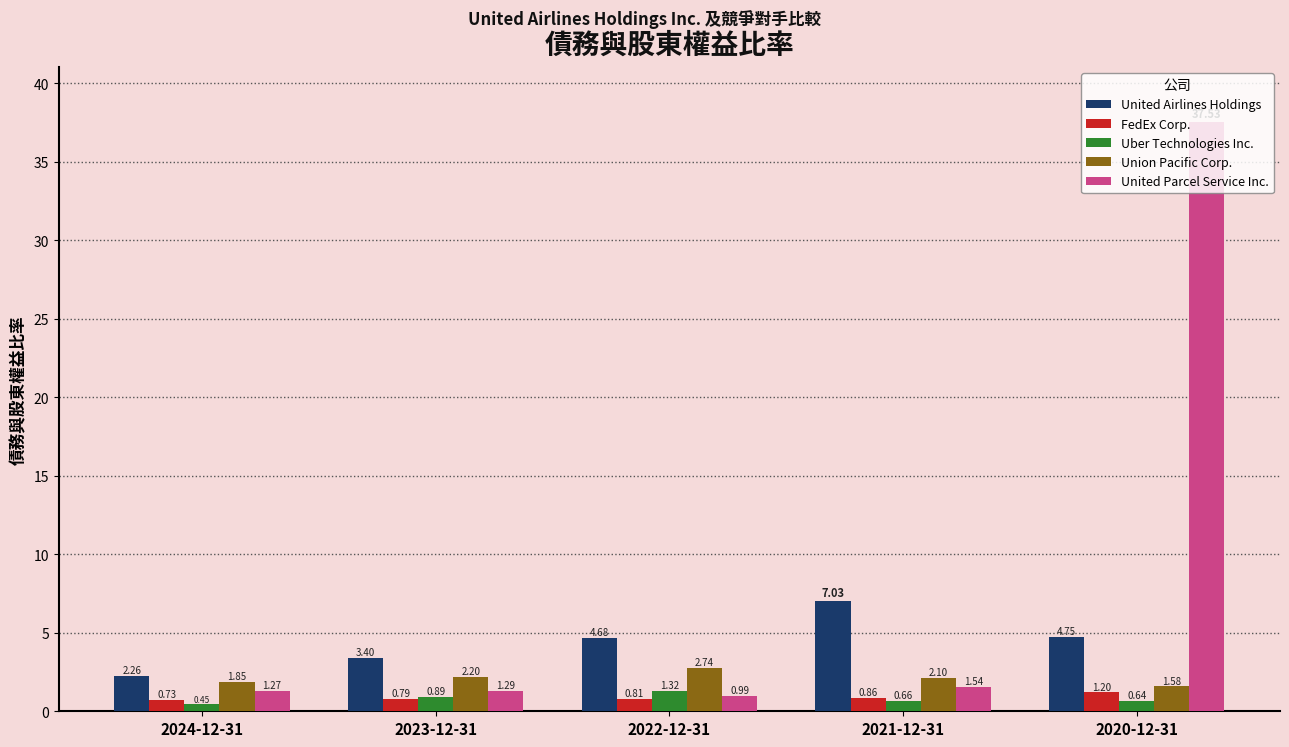

Which series has the widest spread of values?

United Parcel Service Inc.